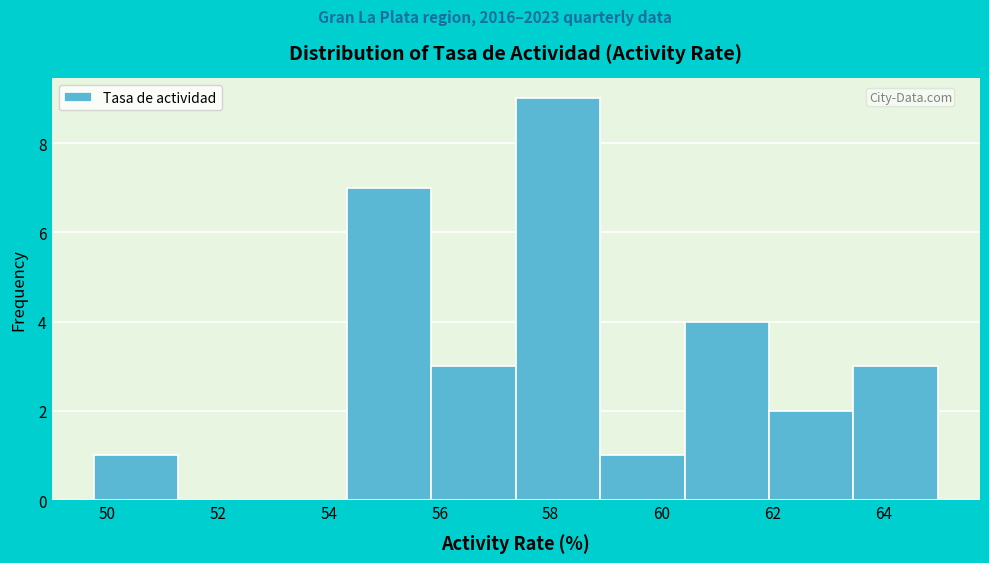

Reading left to right, transcribe this chart: for each bar, give the range it covers on the x-axis and its height. Neither the bar edges nor the heights are printed on the chart, so give them approximately, as read against the axes.

49.8 to 51.2: 1
51.2 to 52.8: 0
52.8 to 54.4: 0
54.4 to 55.8: 7
55.8 to 57.4: 3
57.4 to 58.8: 9
58.8 to 60.4: 1
60.4 to 62.0: 4
62.0 to 63.4: 2
63.4 to 65.0: 3